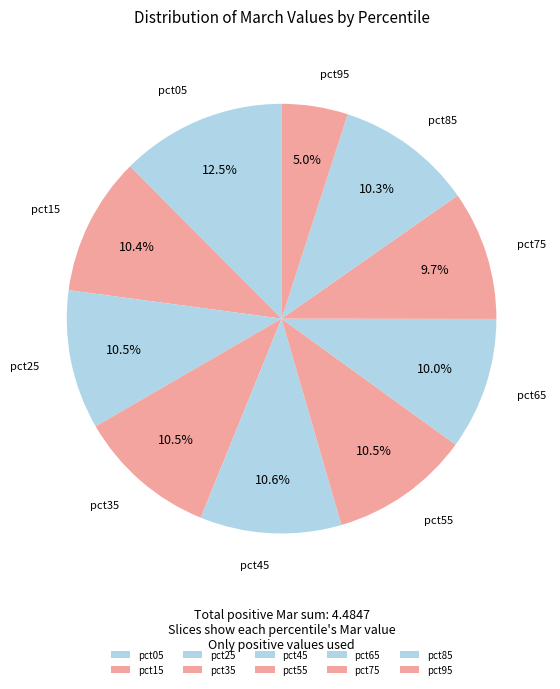

To the nearest percent, what is the combined percentage of pct75 and pct55?

20%